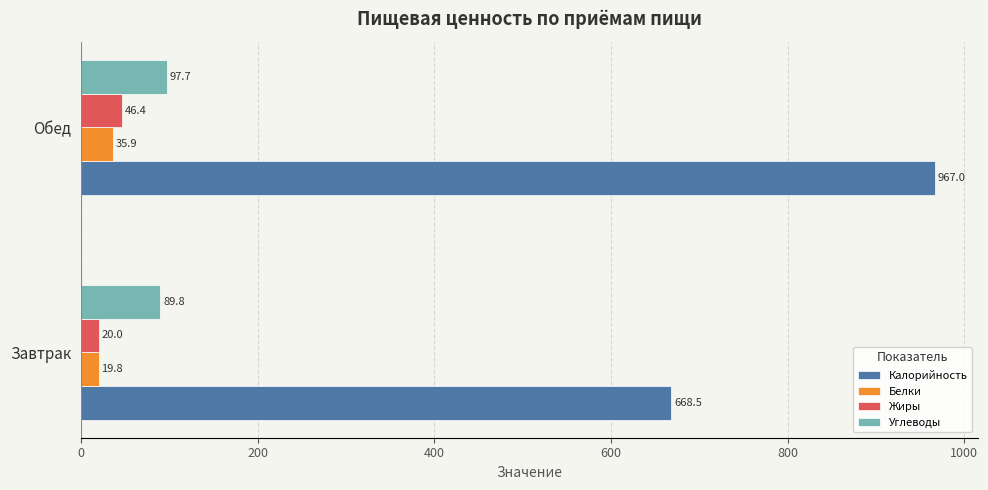

What is the difference between the maximum and minimum values in the Калорийность series?

298.5